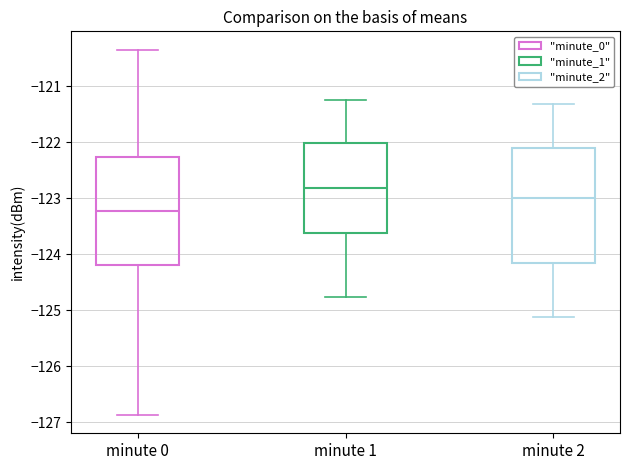

Where is the lower edge of the box for minute 2 on the y-axis? The values are not printed on the chart, so give them approximately, as read against the axis.

-124.2